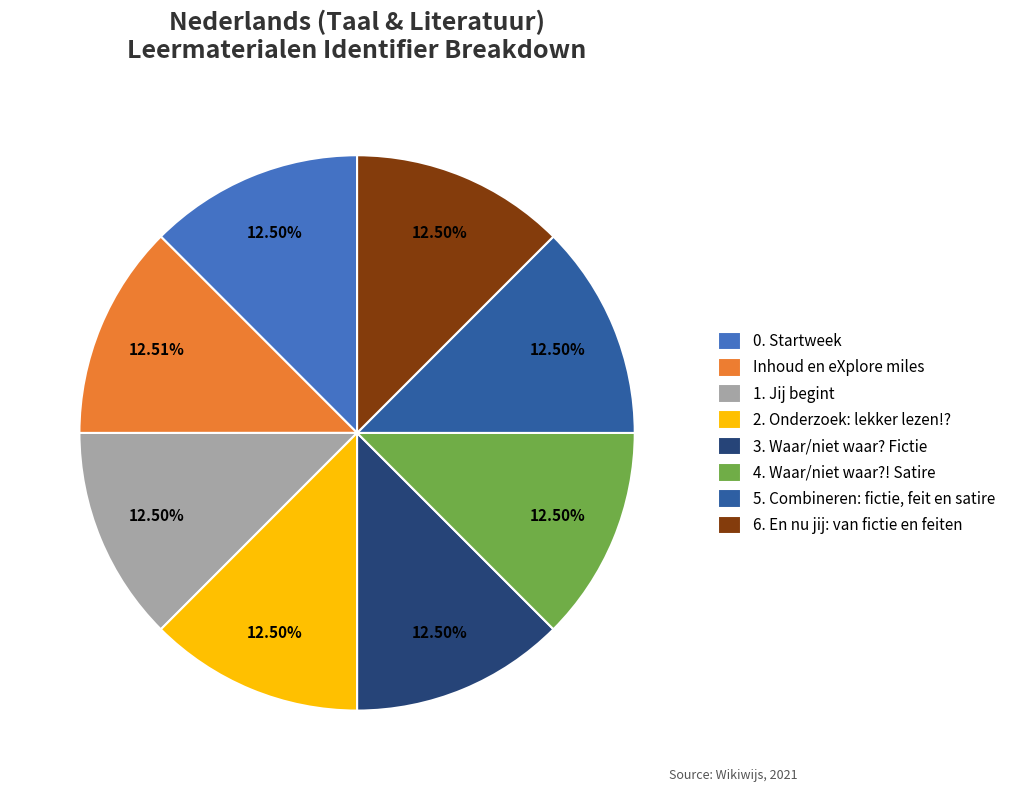

To the nearest percent, what is the combined percentage of 5. Combineren: fictie, feit en satire and 0. Startweek?

25%